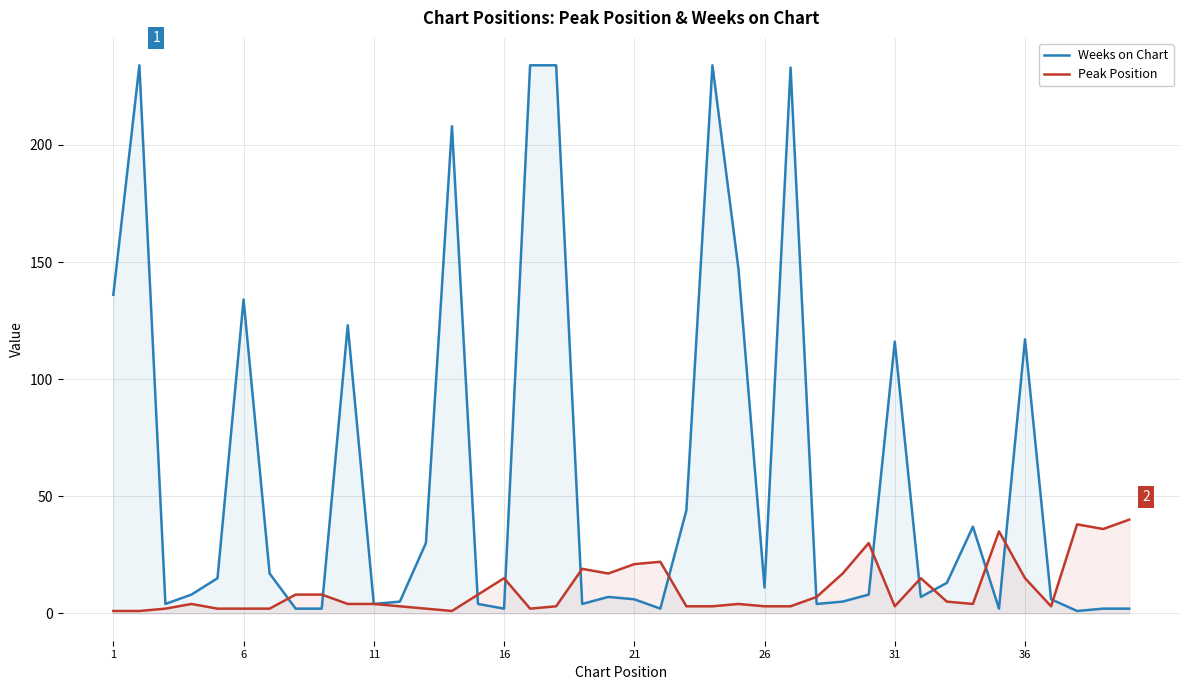

Which series has the widest spread of values?

Weeks on Chart